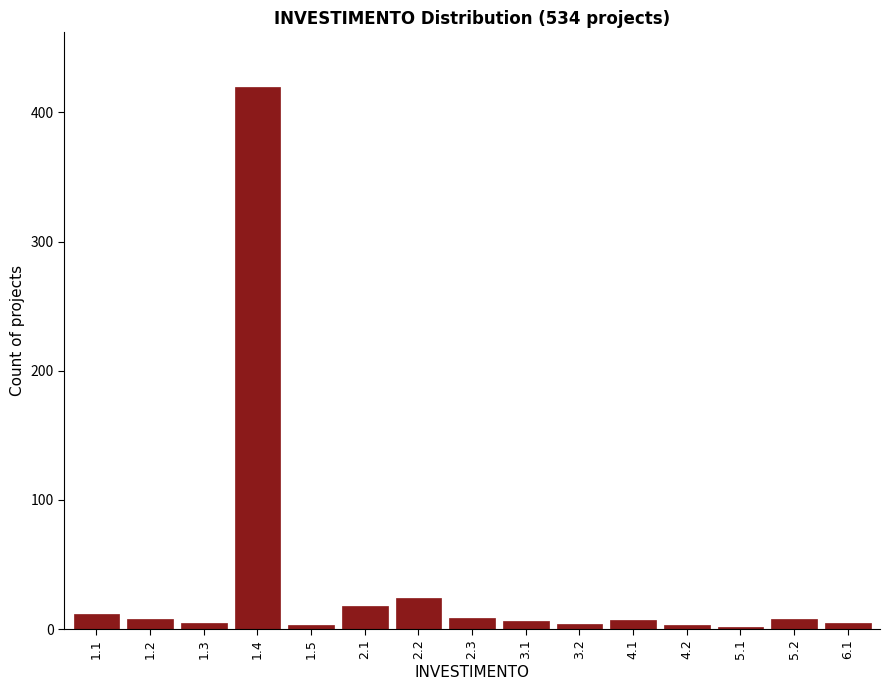

What is the greatest value displayed?

420